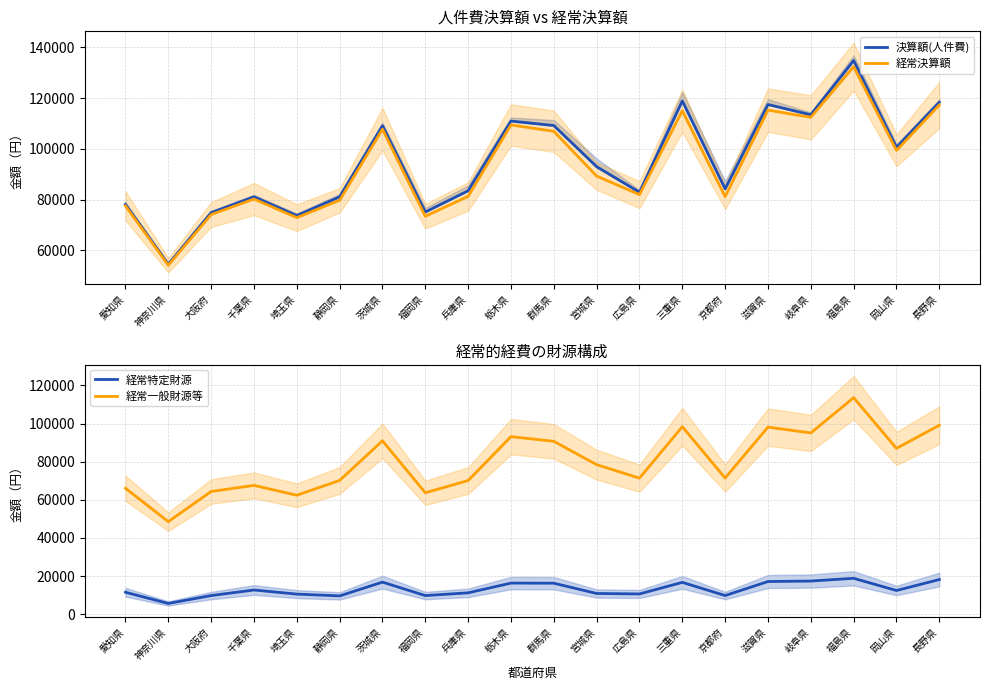

What is the sum of all 経常一般財源等 values?

1599812